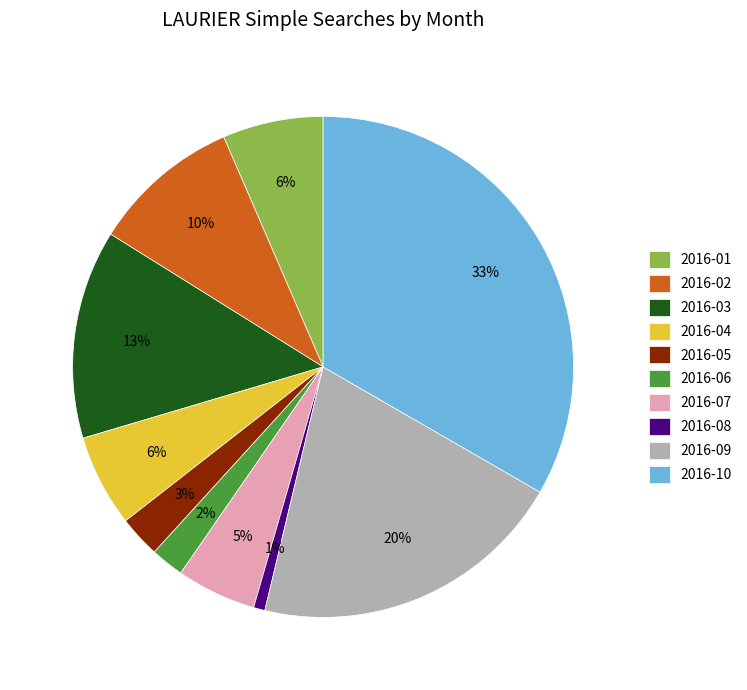

Is it true that 2016-10 is 33% of the pie?

True